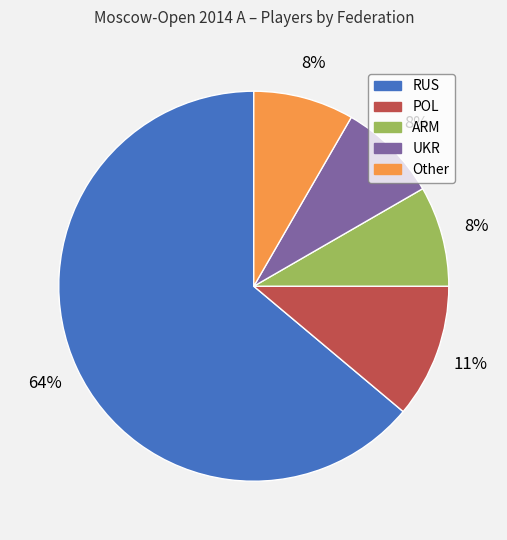

True or false: Other accounts for 8% of the total.

True